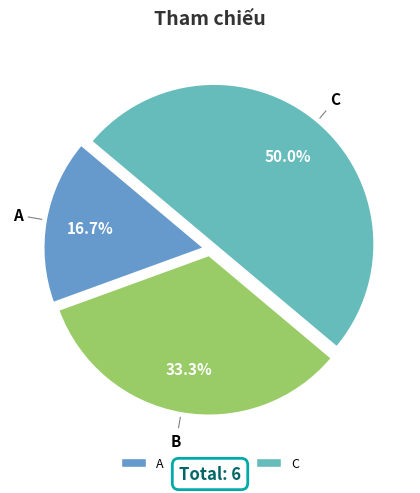

To the nearest percent, what percentage of the pie is A?

17%